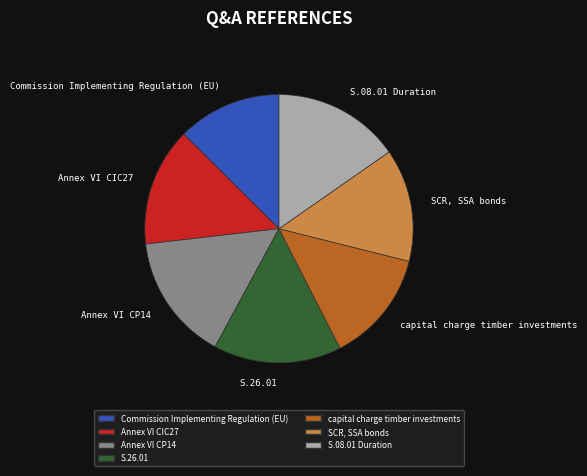

Count the number of slices in the pie.

7